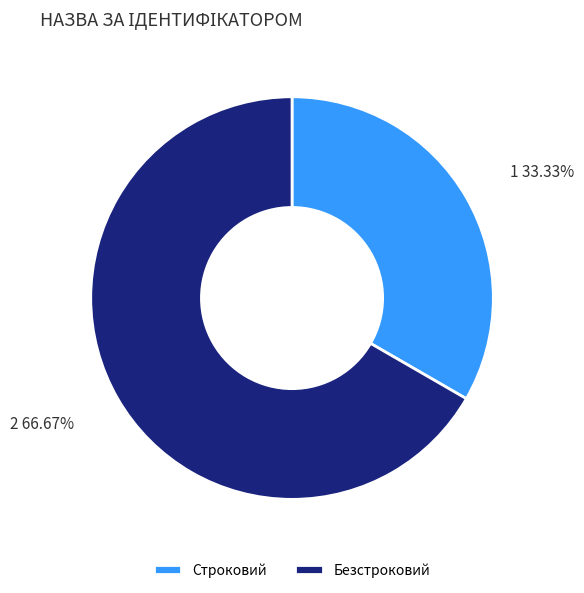

The Безстроковий slice represents 54% of the pie. True or false?

False